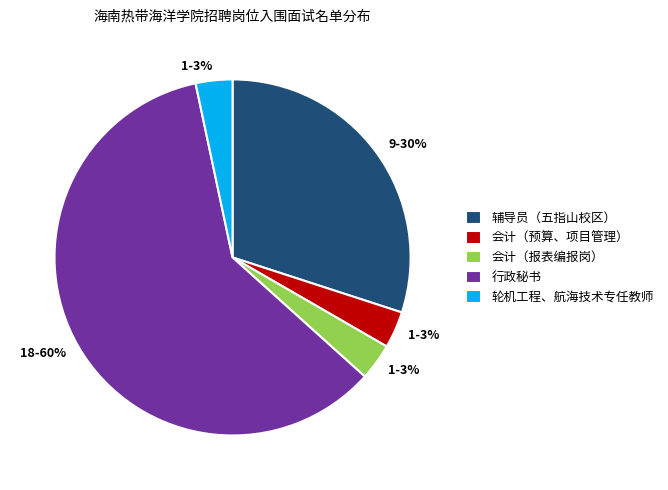

To the nearest percent, what is the combined percentage of 会计（预算、项目管理） and 辅导员（五指山校区）?

33%